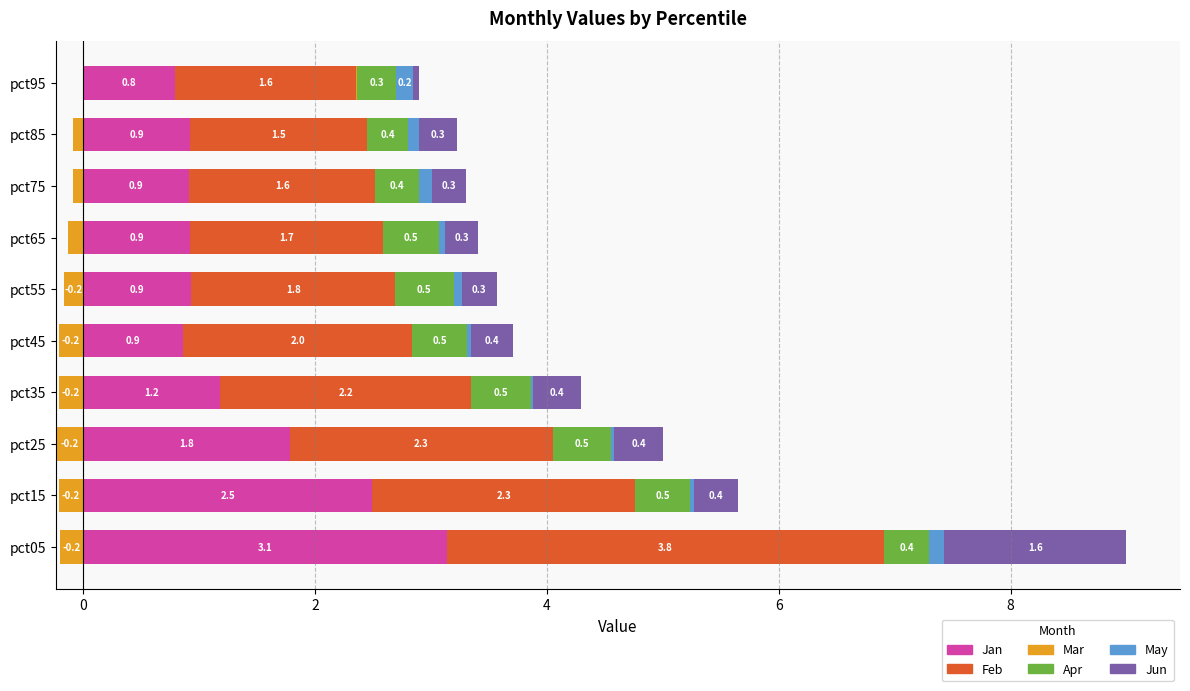

What is the difference between the May values at pct95 and pct85?

0.1